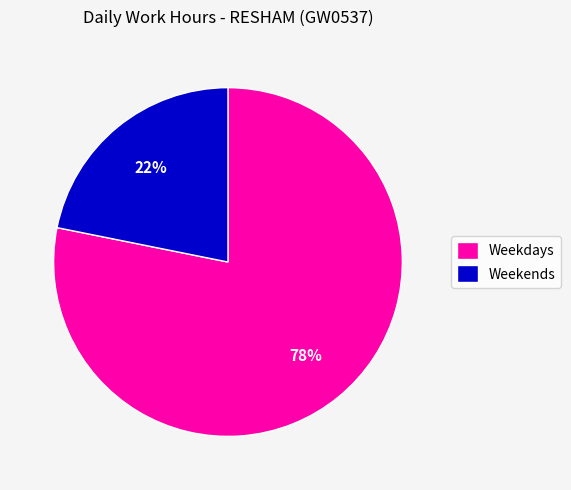

Rank the categories by value from lowest to highest.

Weekends, Weekdays